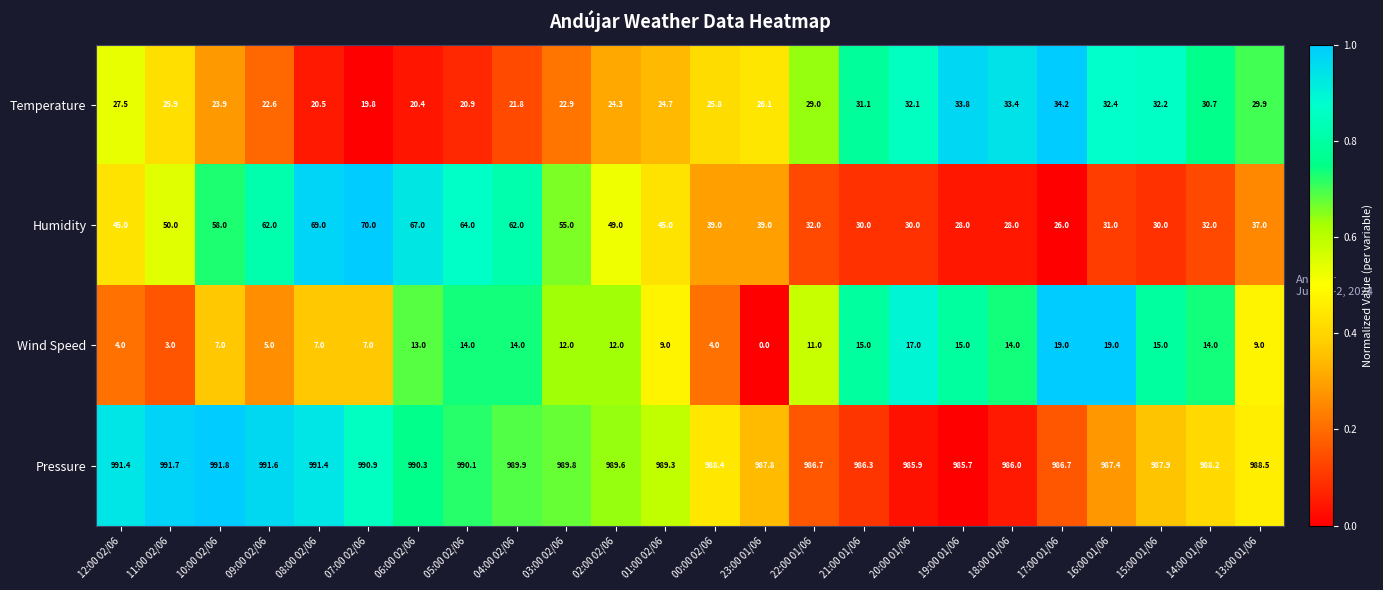

At 17:00 01/06, list the series in order from largest to smallest.

Pressure, Temperature, Humidity, Wind Speed